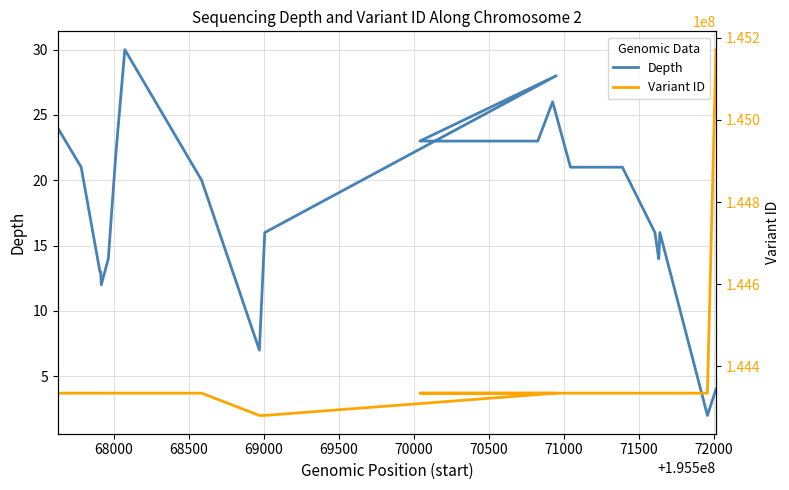

True or false: Variant ID has a value of 249461117 at 69000.

False